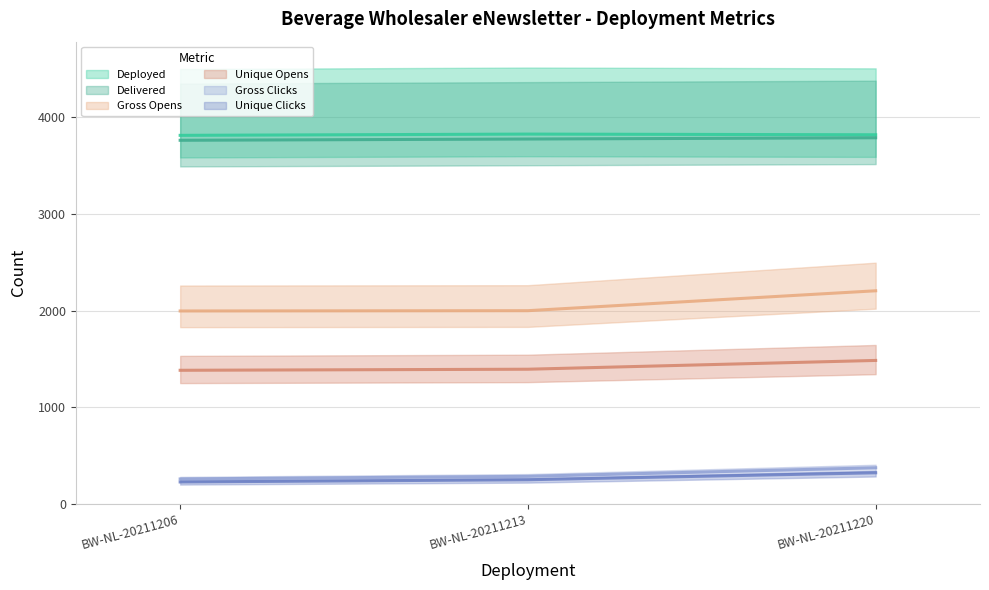

Between BW-NL-20211206 and BW-NL-20211213, which series saw the biggest shift?

Gross Clicks